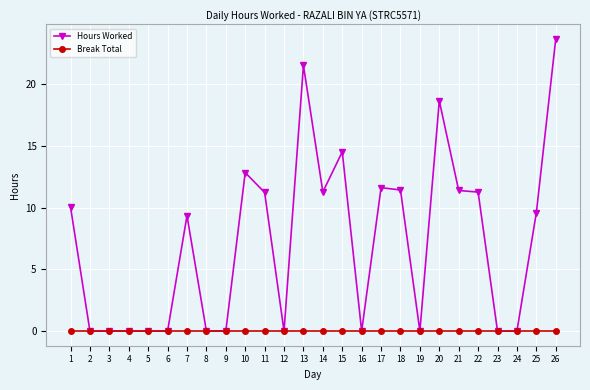

Rank the series at 14 from highest to lowest value.

Hours Worked, Break Total